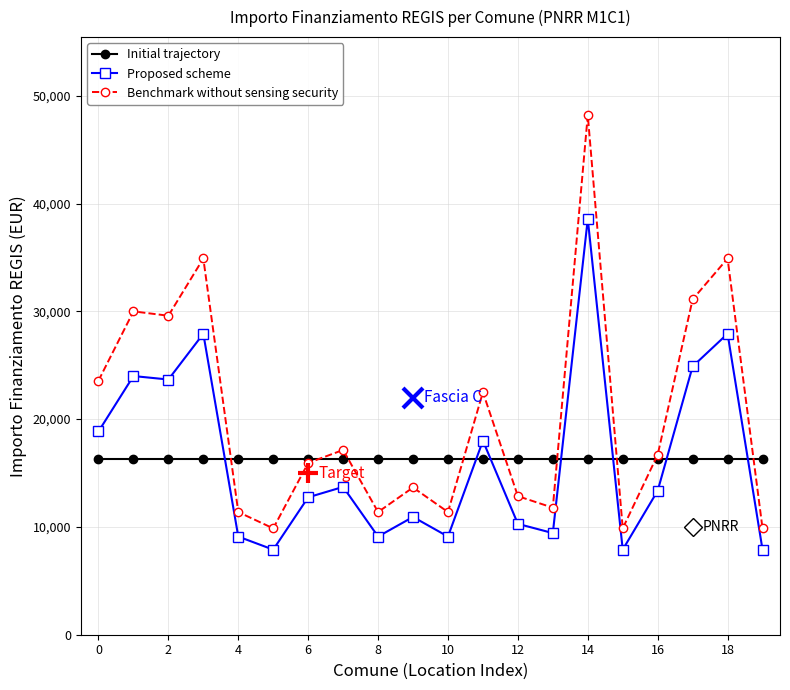

Count the number of categories in the chart.

20